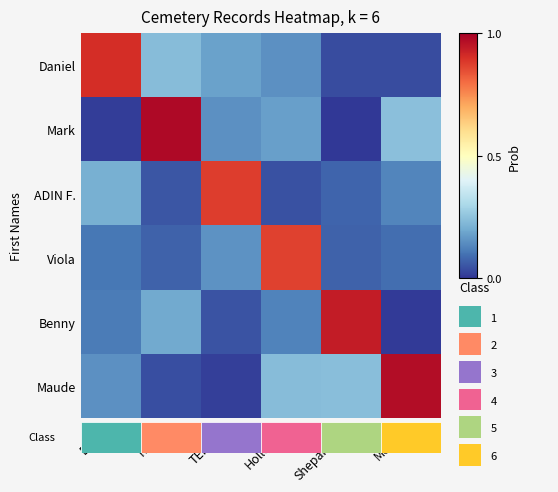

Reading left to right, what are all the values shown in this chart?

Daniel: Burns=0.9	Rhyne=0.2	TERRILL=0.2	Holloway=0.1	Shepardson=0.0	Mosher=0.0
Mark: Burns=0.0	Rhyne=1.0	TERRILL=0.2	Holloway=0.2	Shepardson=0.0	Mosher=0.2
ADIN F.: Burns=0.2	Rhyne=0.1	TERRILL=0.9	Holloway=0.0	Shepardson=0.1	Mosher=0.1
Viola: Burns=0.1	Rhyne=0.1	TERRILL=0.2	Holloway=0.9	Shepardson=0.1	Mosher=0.1
Benny: Burns=0.1	Rhyne=0.2	TERRILL=0.0	Holloway=0.1	Shepardson=0.9	Mosher=0.0
Maude: Burns=0.2	Rhyne=0.0	TERRILL=0.0	Holloway=0.2	Shepardson=0.2	Mosher=1.0